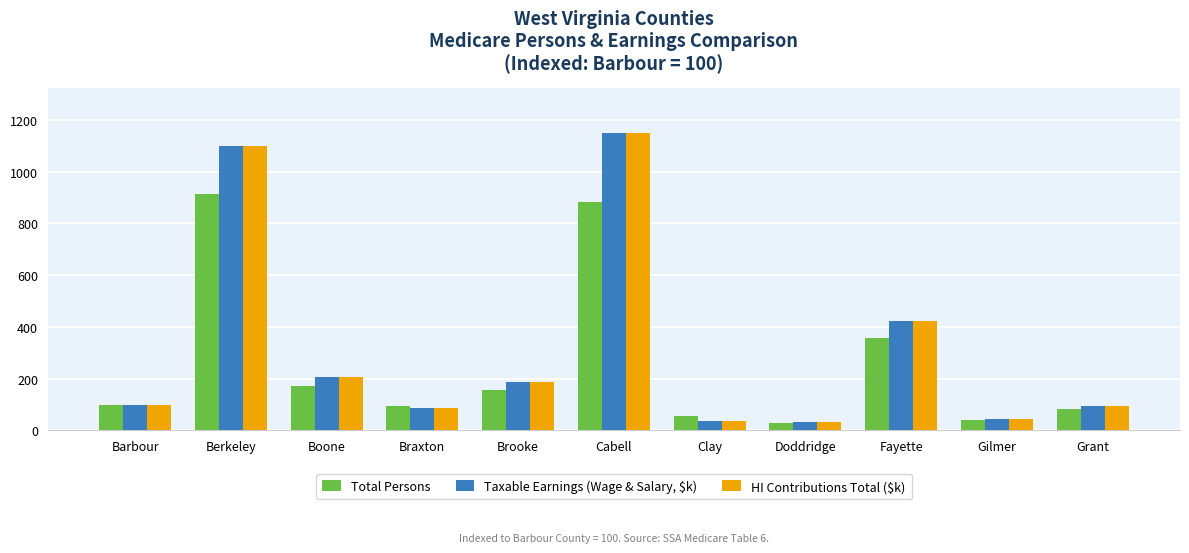

What is the difference between the highest and lowest values at Doddridge?

2.7